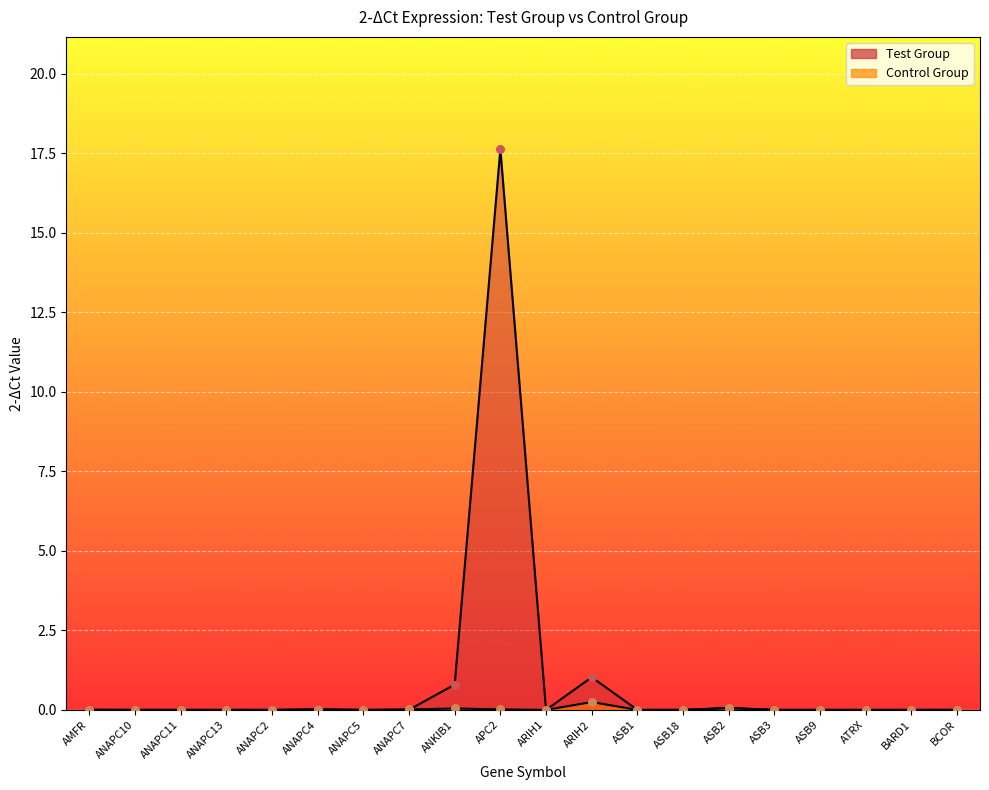

Which series has the largest total across all categories?

Test Group